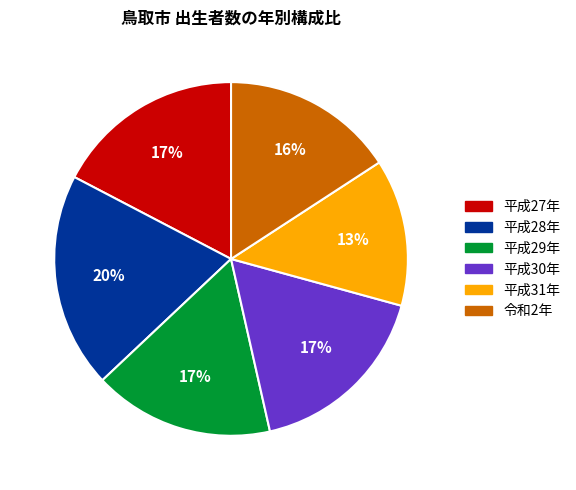

To the nearest percent, what is the difference between the 平成28年 and 令和2年 slice percentages?

4%